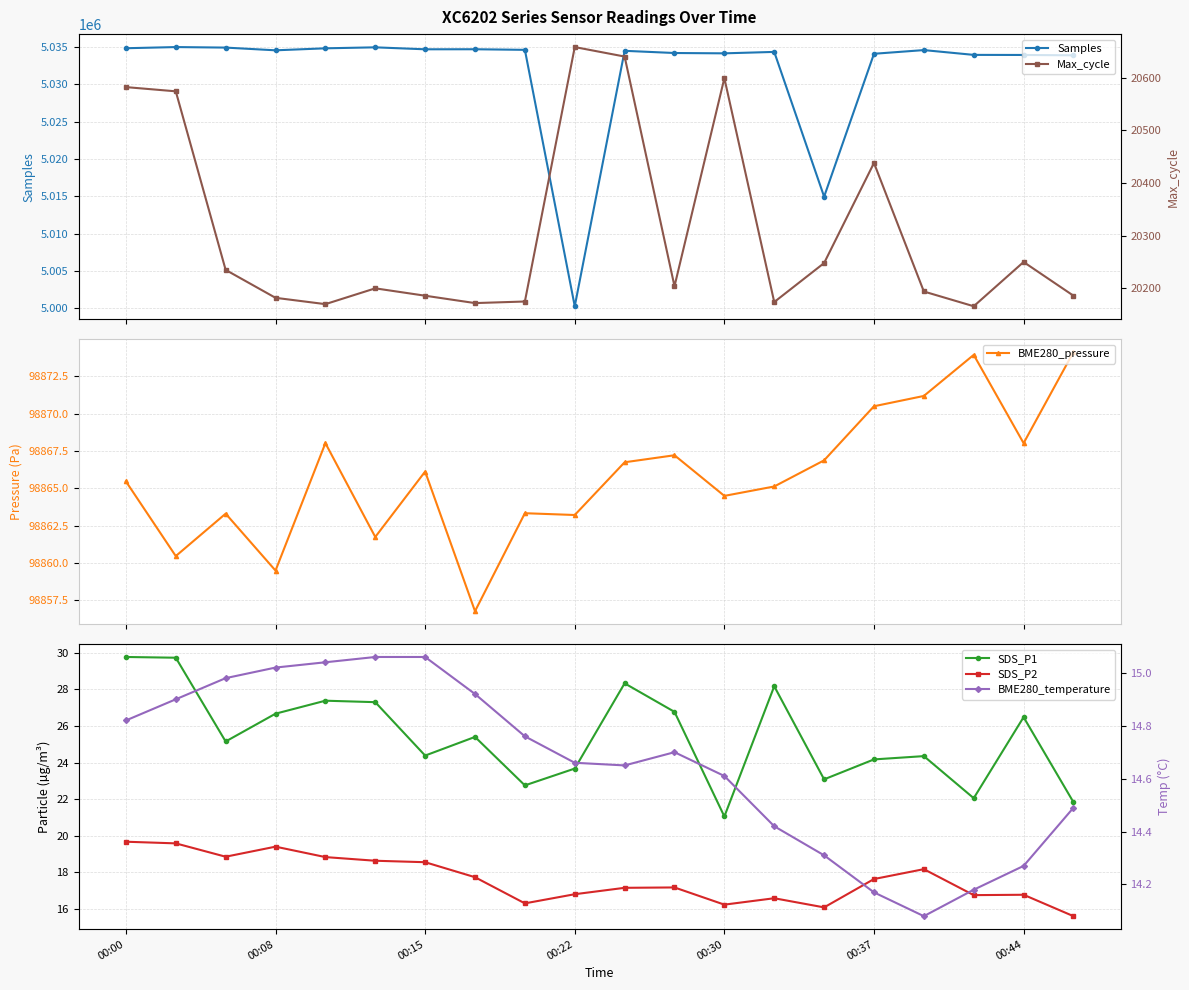

What is the difference between the second highest and minimum values in the BME280_temperature series?

1.0